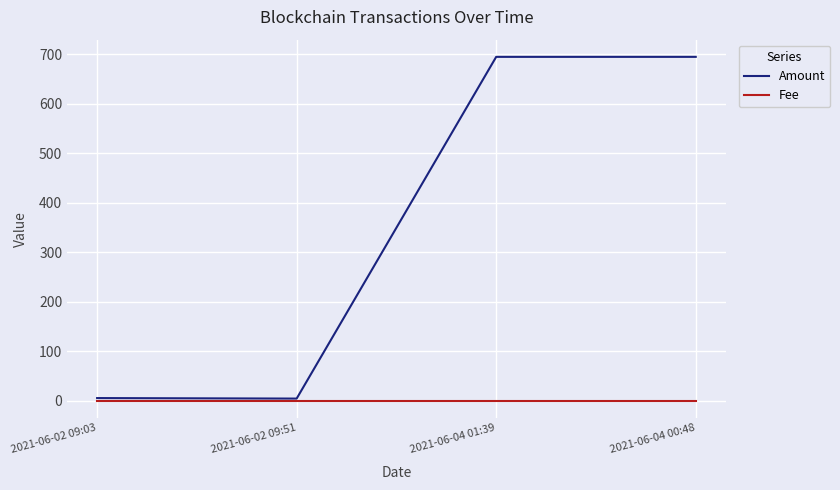

Rank the series at 2021-06-04 01:39 from highest to lowest value.

Amount, Fee